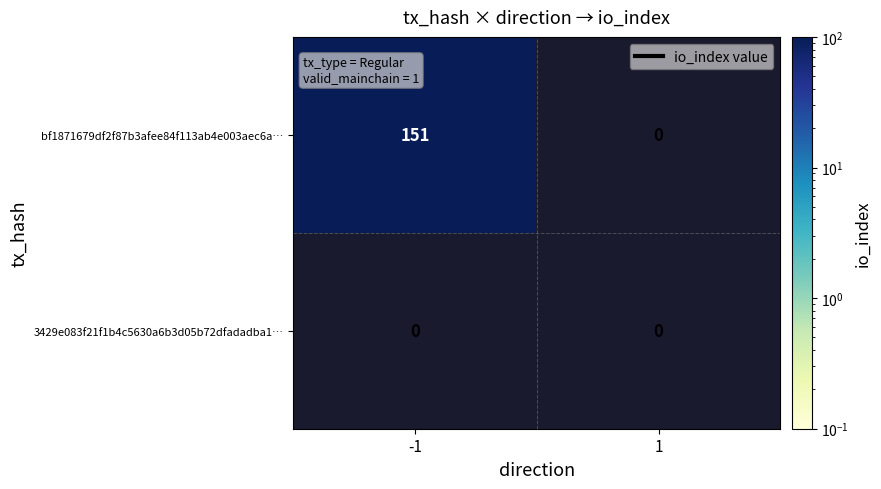

The value of 3429e083f21f1b4c5630a6b3d05b72dfadadba1 at io_index is 0. True or false?

True